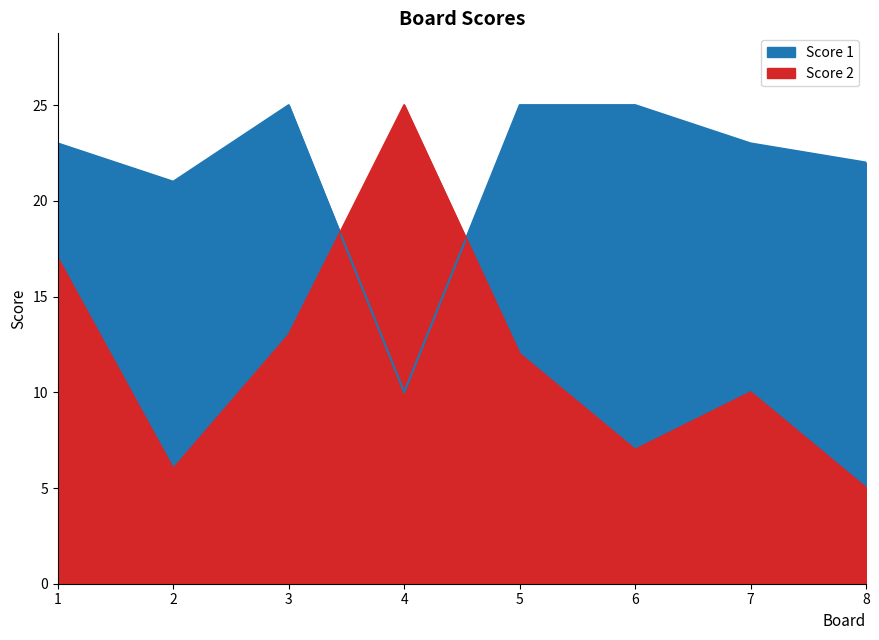

At which category is the sum across all series the highest?

1